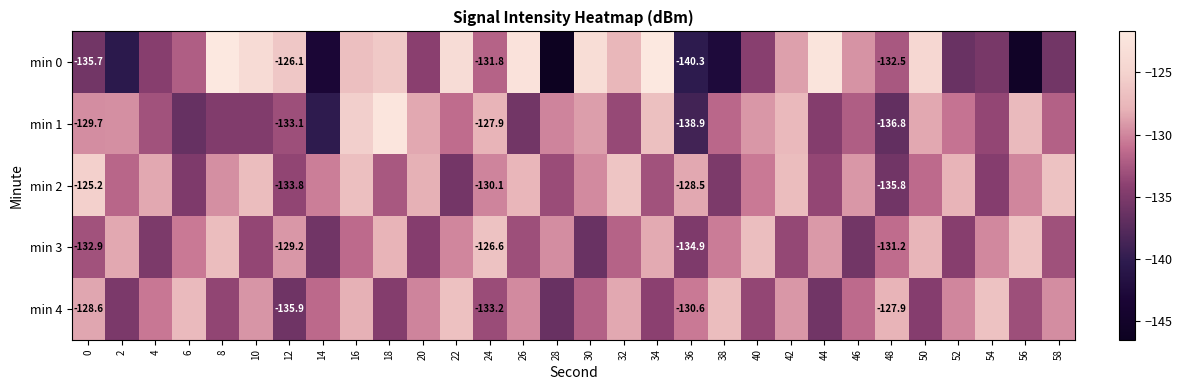

Which has a higher value, 0 or 22?

22